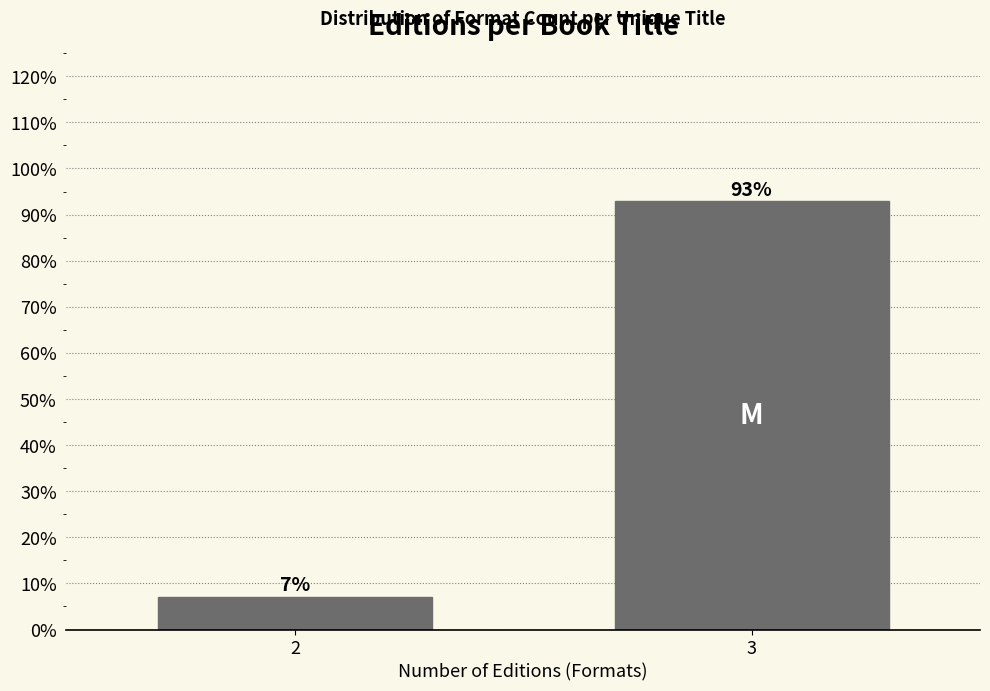

Where does the data first go above 92?

3